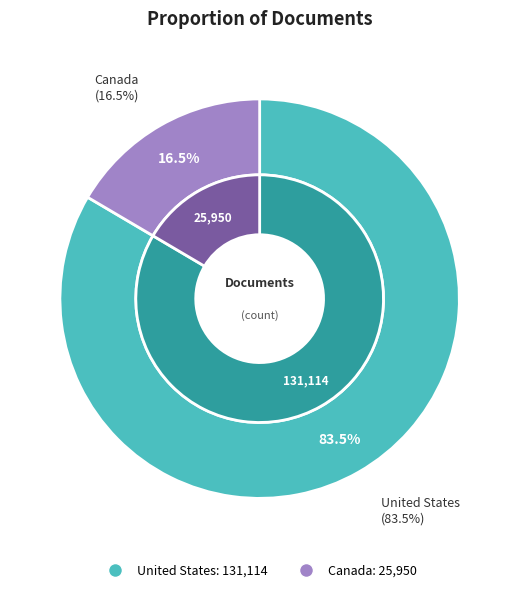

What is the smallest slice in the pie chart?

Canada